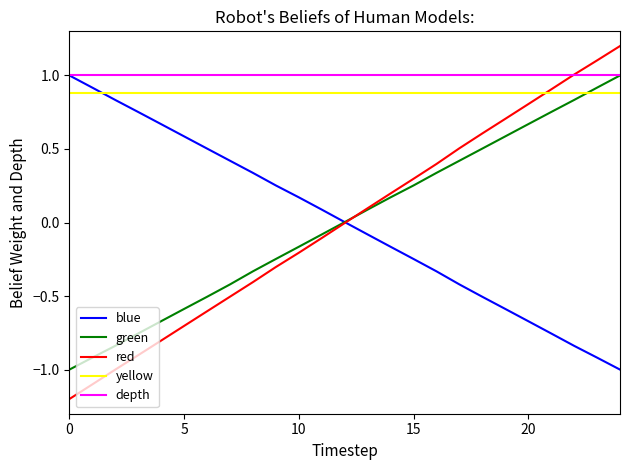

Which series has the largest total across all categories?

depth